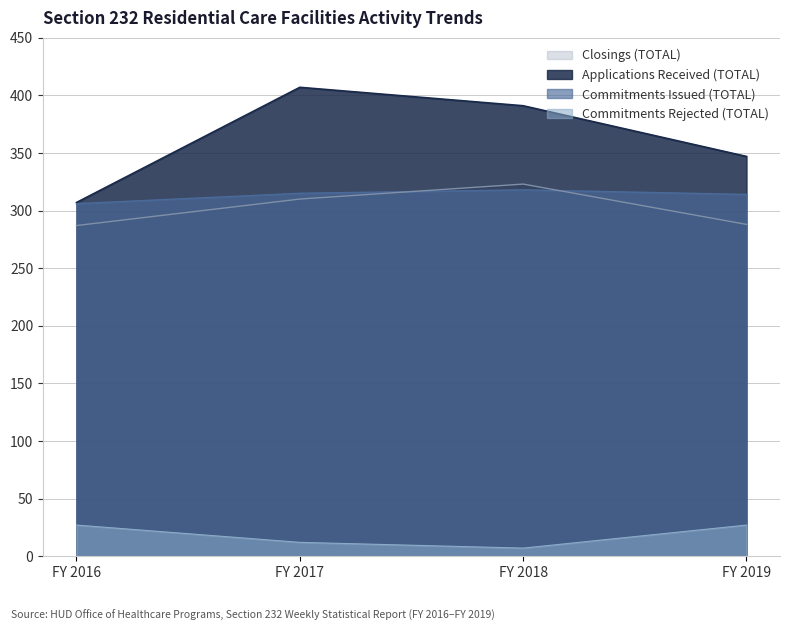

Rank the series by their maximum value, from highest to lowest.

Applications Received (TOTAL), Closings (TOTAL), Commitments Issued (TOTAL), Commitments Rejected (TOTAL)